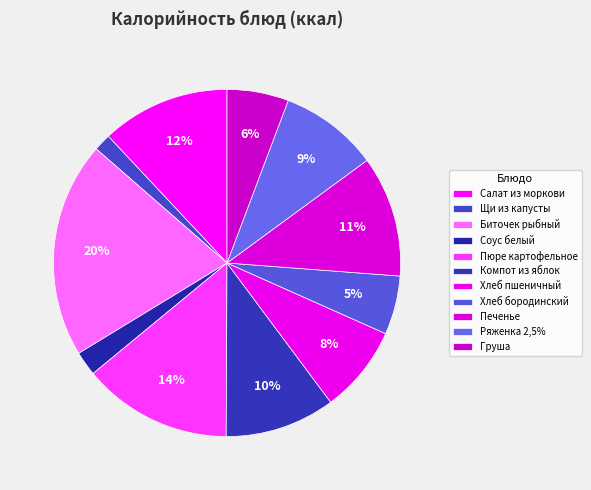

How many slices are in this pie chart?

11